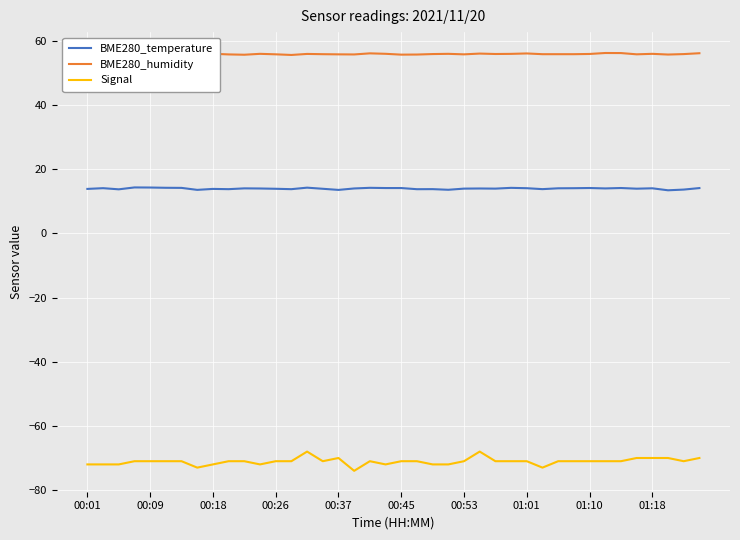

True or false: BME280_temperature has more than 2 interior local peaks.

True